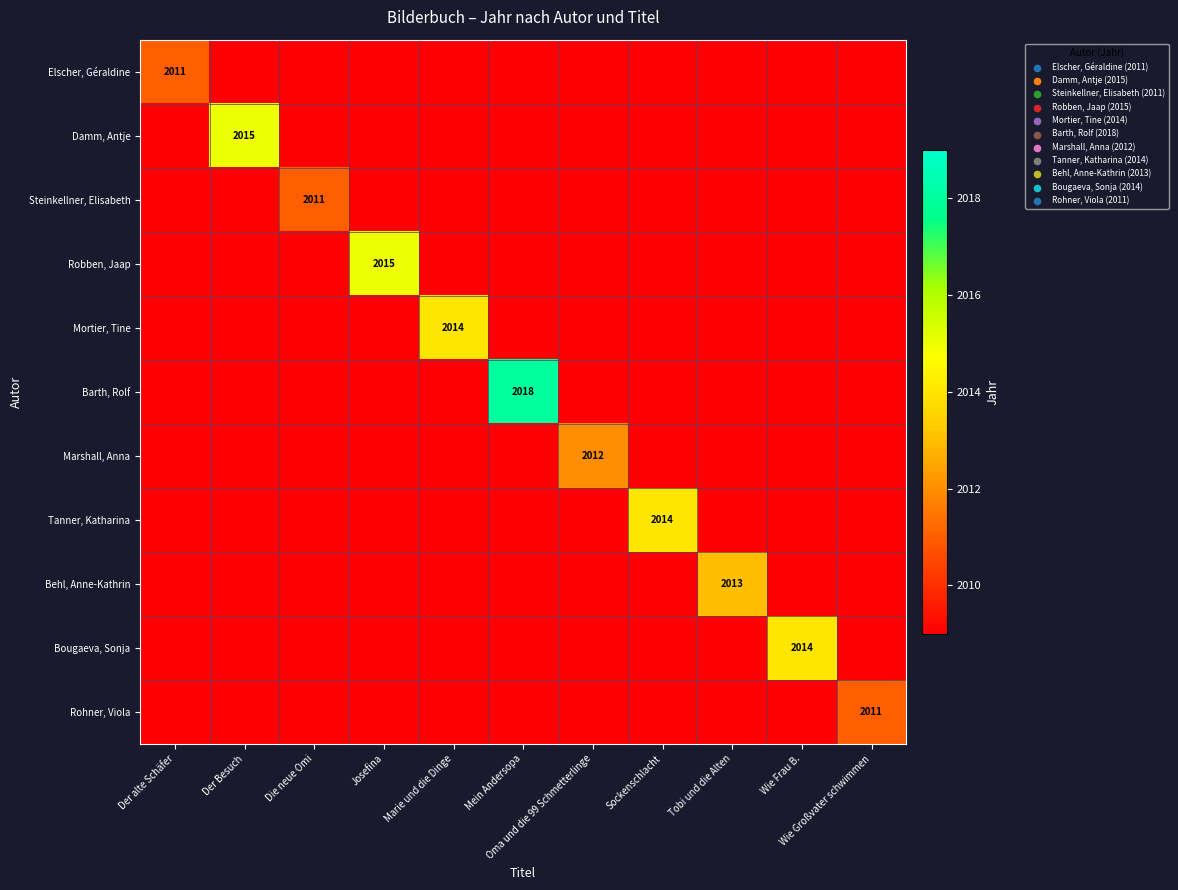

What is the lowest value of the Elscher, Géraldine series?

2009